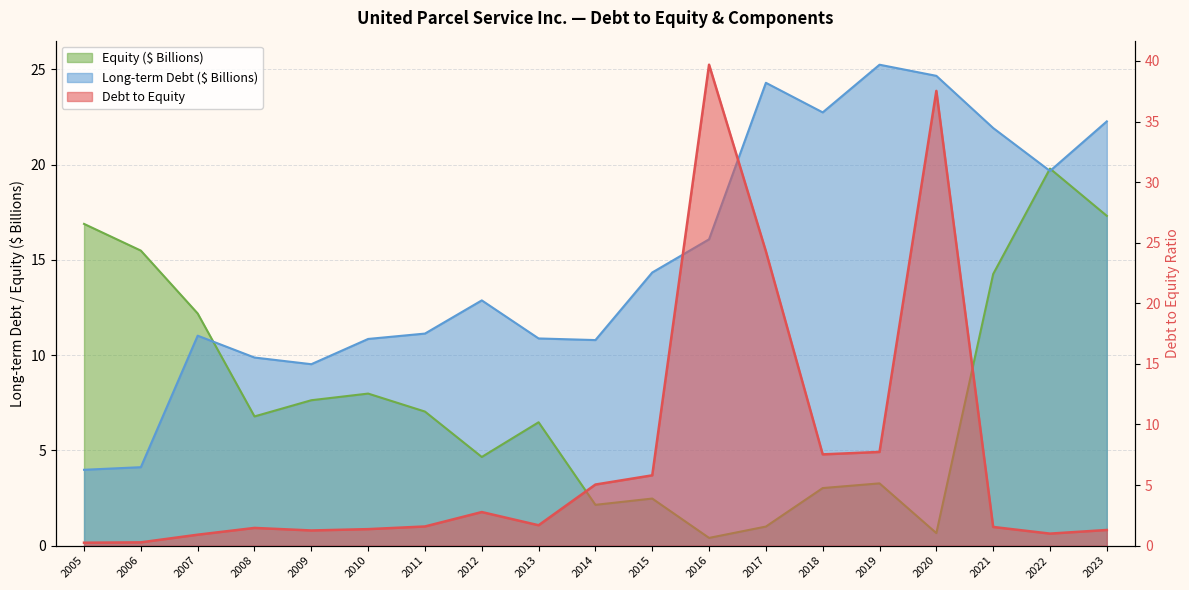

What is the highest value of the Equity (B) series?

19.8